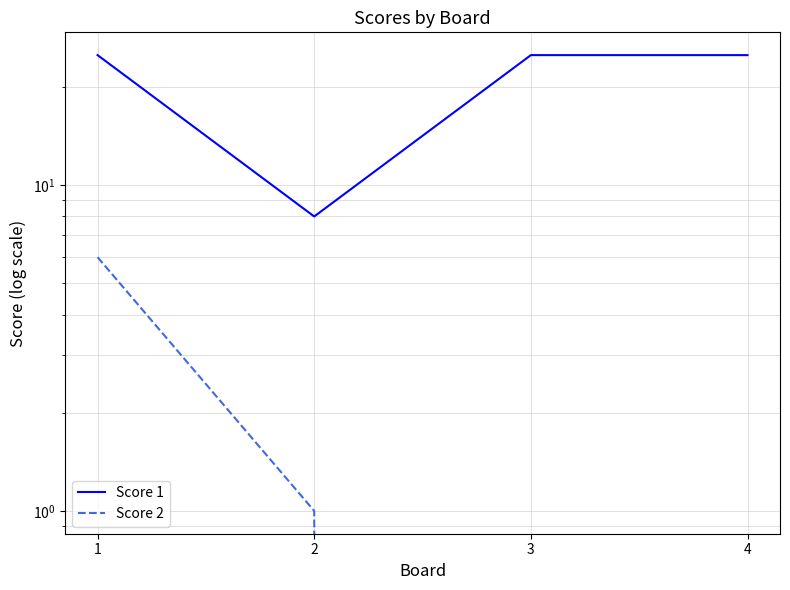

Which series changed the most between 2 and 3?

Score 1